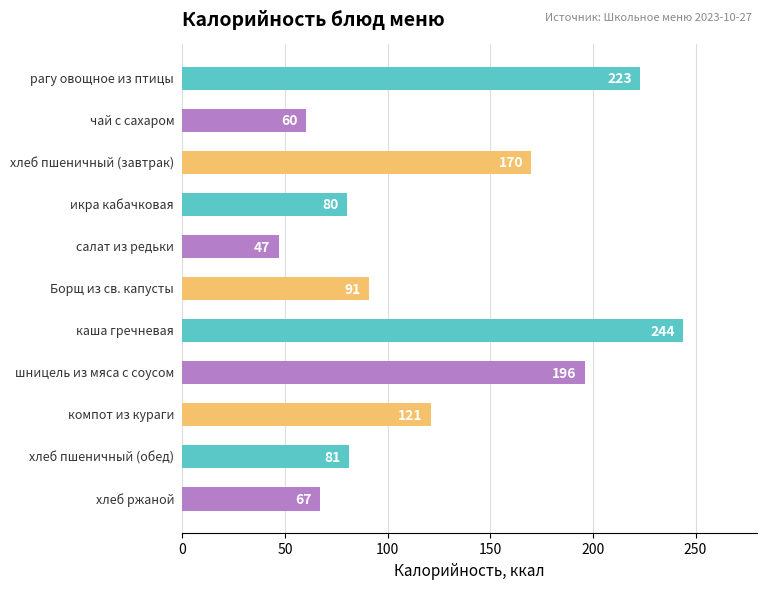

How many series are shown in this chart?

1